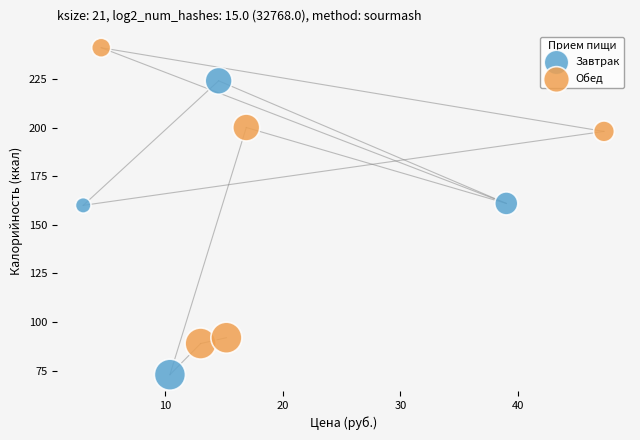

Which series reaches the minimum Y coordinate?

Завтрак